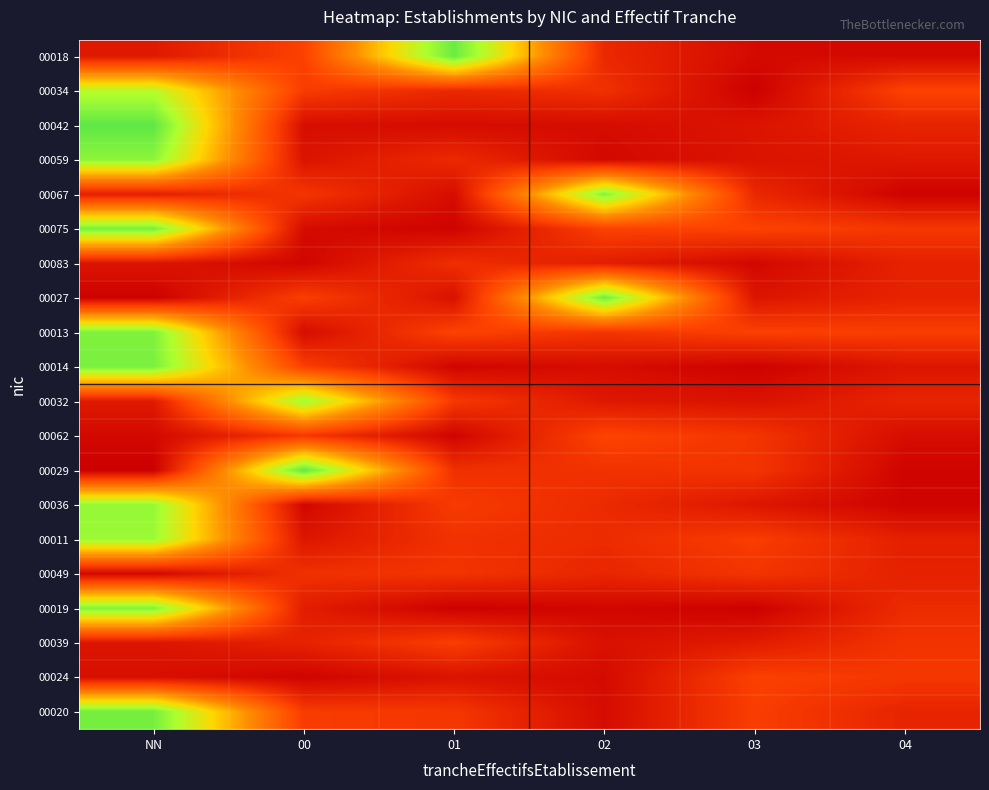

What is the difference between the highest and lowest values at NN?

1.2